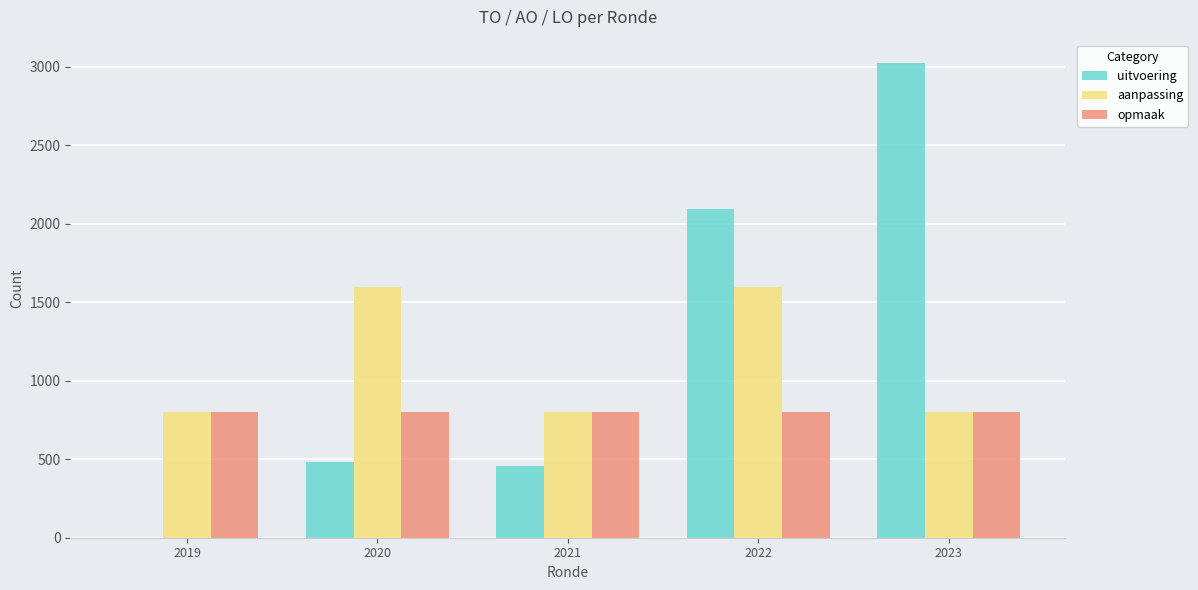

What is the sum of all uitvoering values?

6060